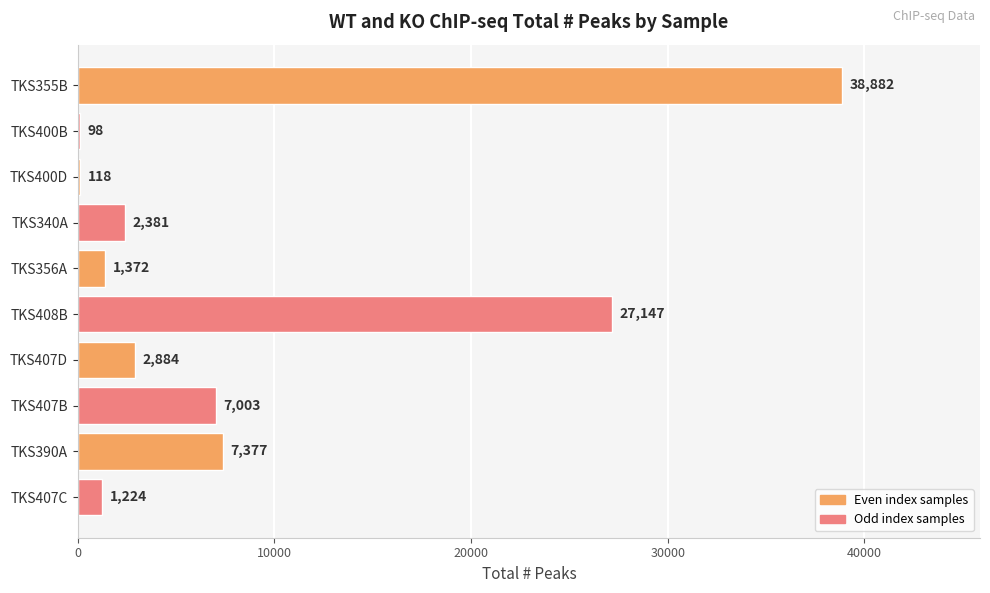

Reading top to bottom, list all the values displayed in this chart.

TKS355B=38882	TKS400B=98	TKS400D=118	TKS340A=2381	TKS356A=1372	TKS408B=27147	TKS407D=2884	TKS407B=7003	TKS390A=7377	TKS407C=1224